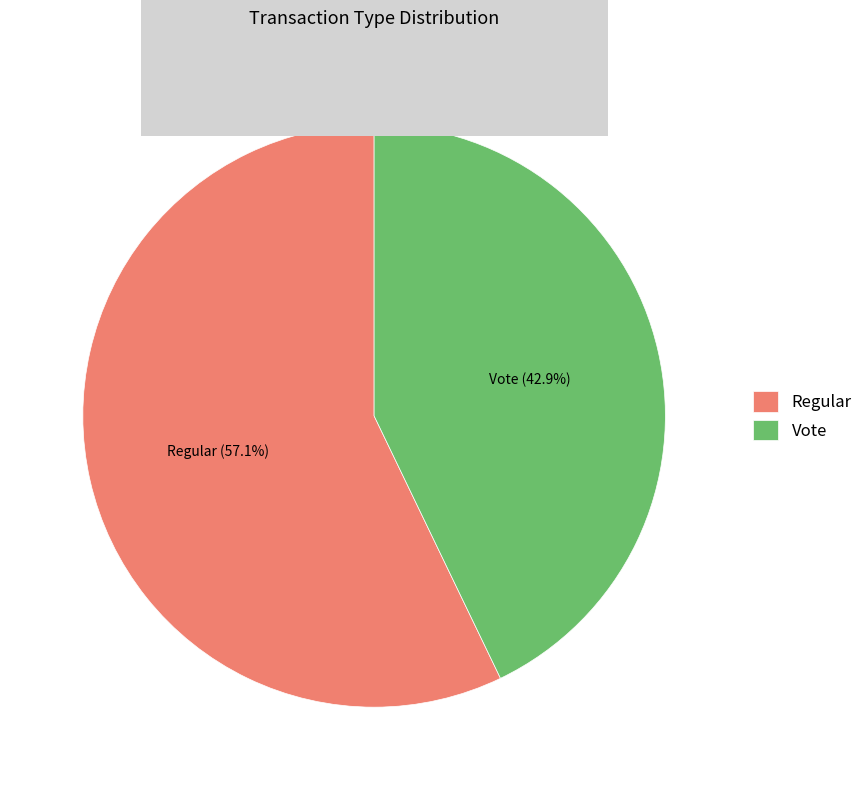

Approximately how many times larger is the value at Regular compared to Vote?

1.3